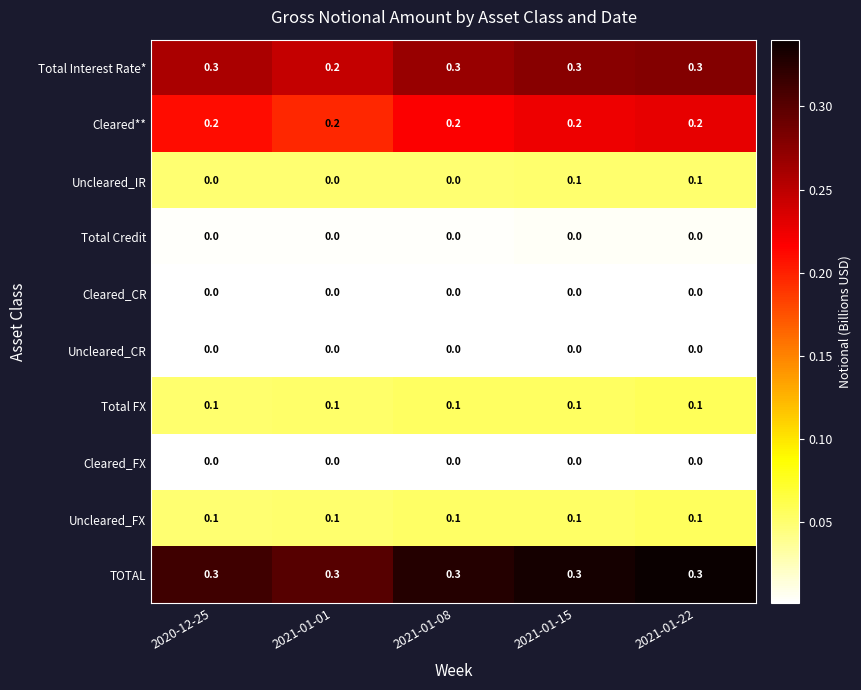

What is the spread (max minus min) of values at 2021-01-01?

0.3